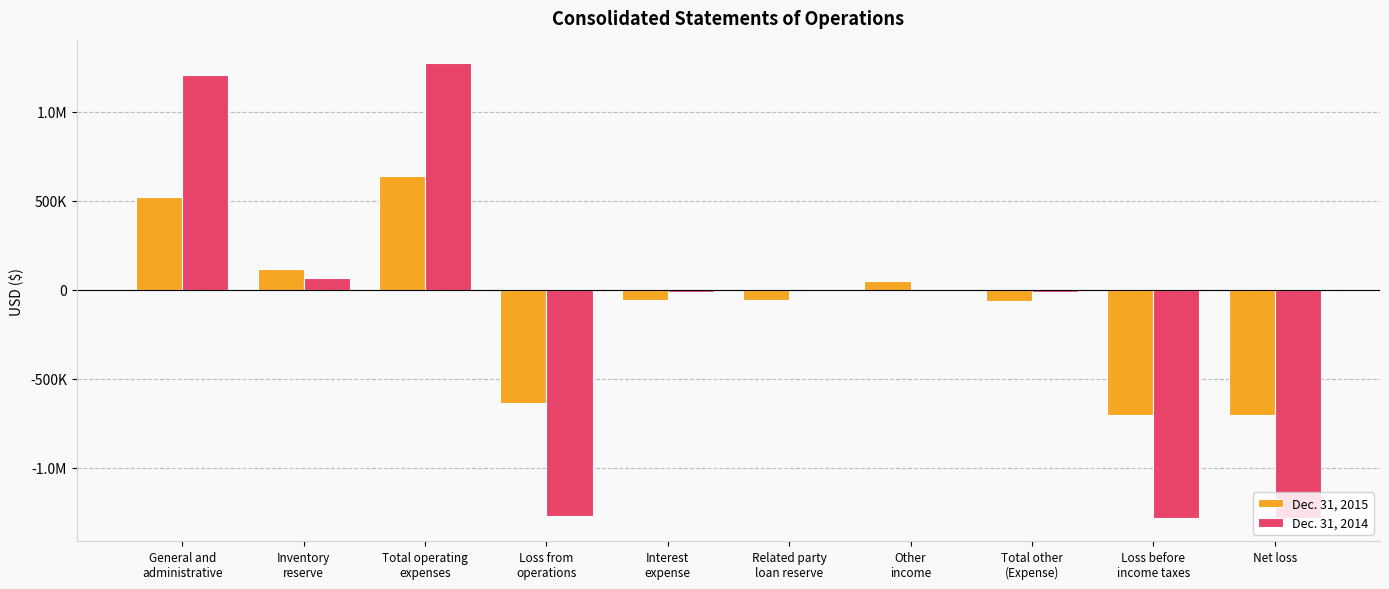

What are all the series names shown in the legend?

Dec. 31, 2015, Dec. 31, 2014